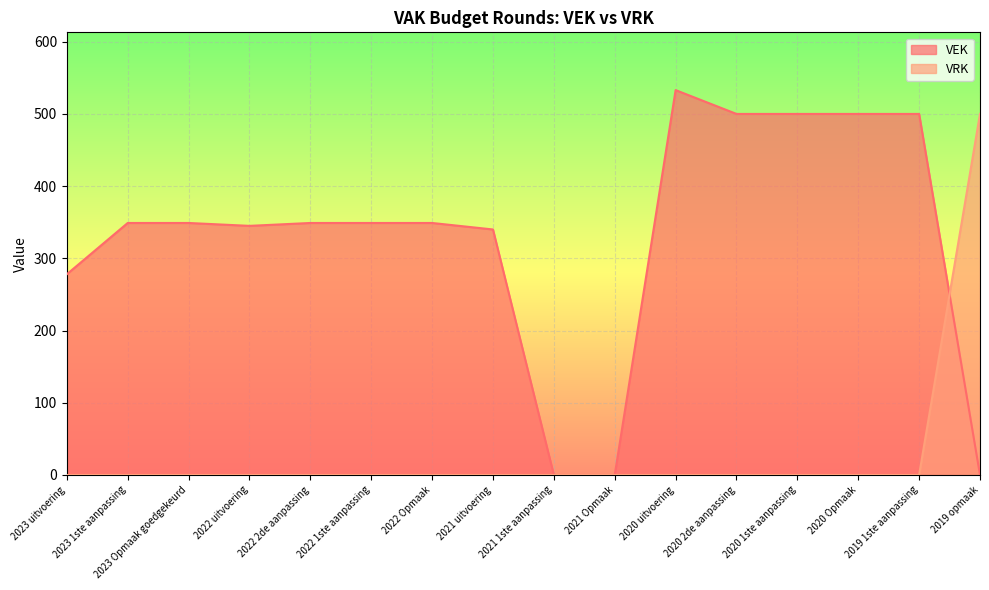

Which series has the largest total across all categories?

VEK